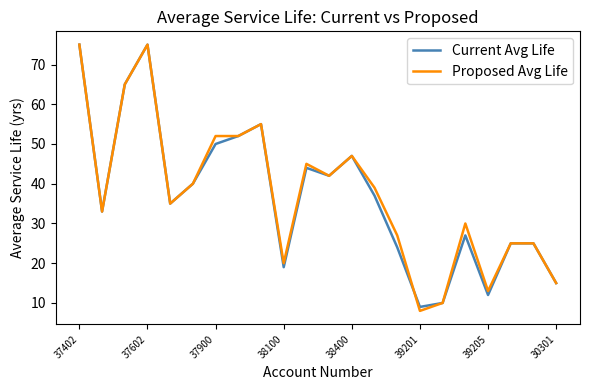

How many lines are shown in the chart?

2